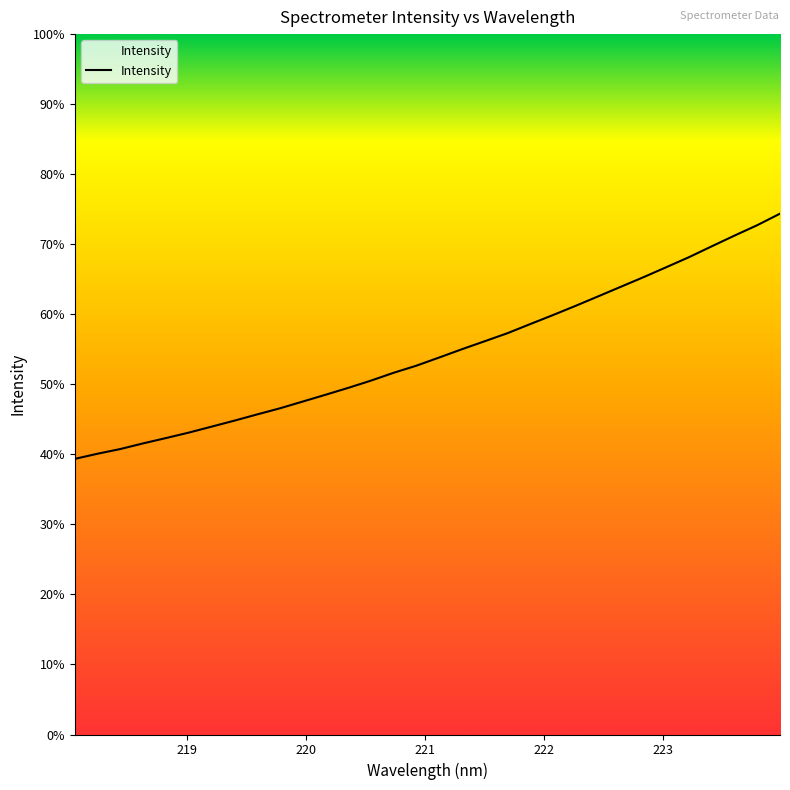

Does the chart display data point markers on the line(s)?

No